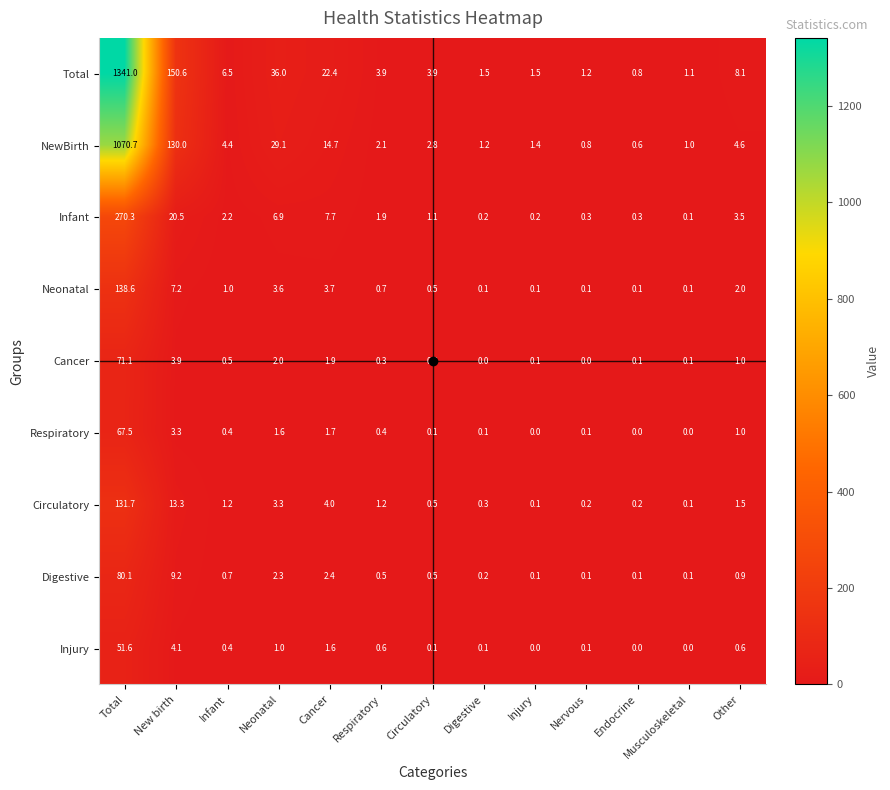

True or false: Total has a value of 2.7 at Digestive.

False